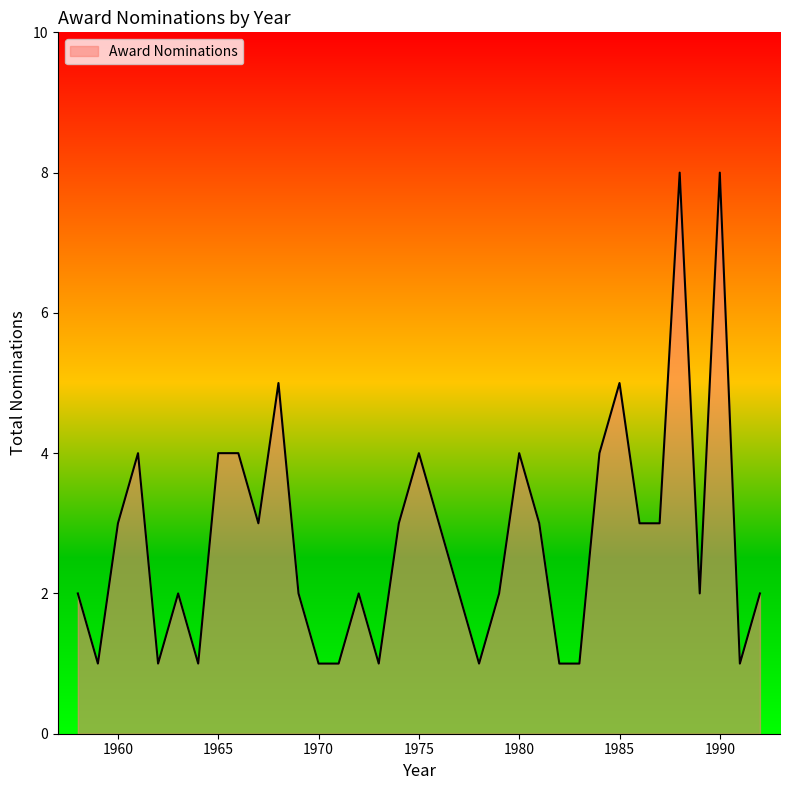

What is the maximum value shown in the chart?

8